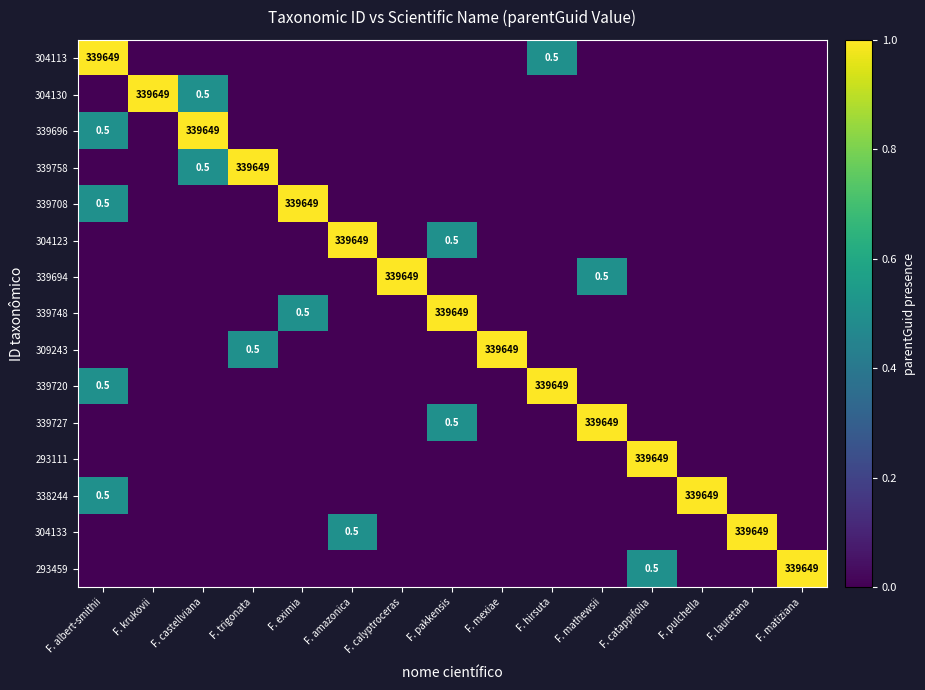

At which category does the chart reach its peak across all series?

F. albert-smithii